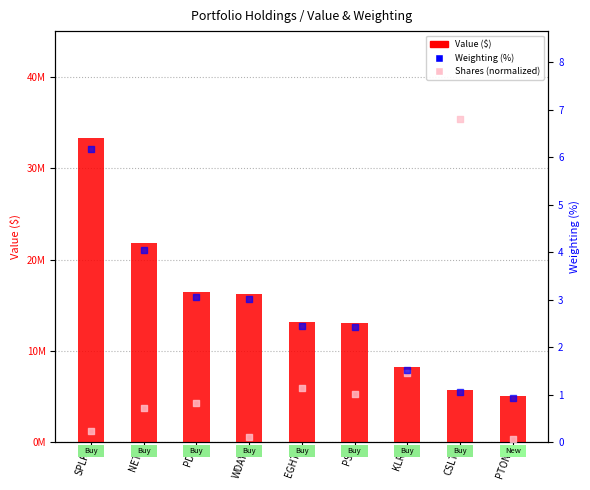

At which category is the sum across all series the highest?

SPLK